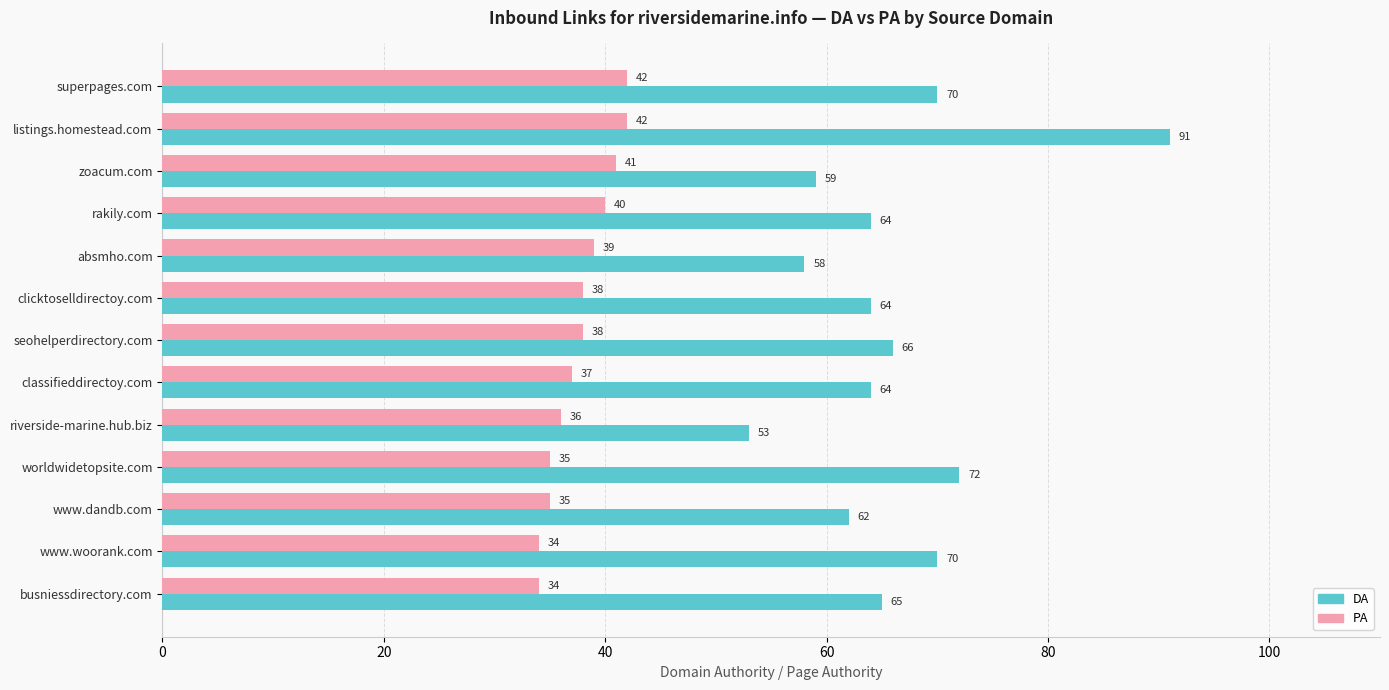

What is the difference between the second highest and minimum values in the PA series?

8